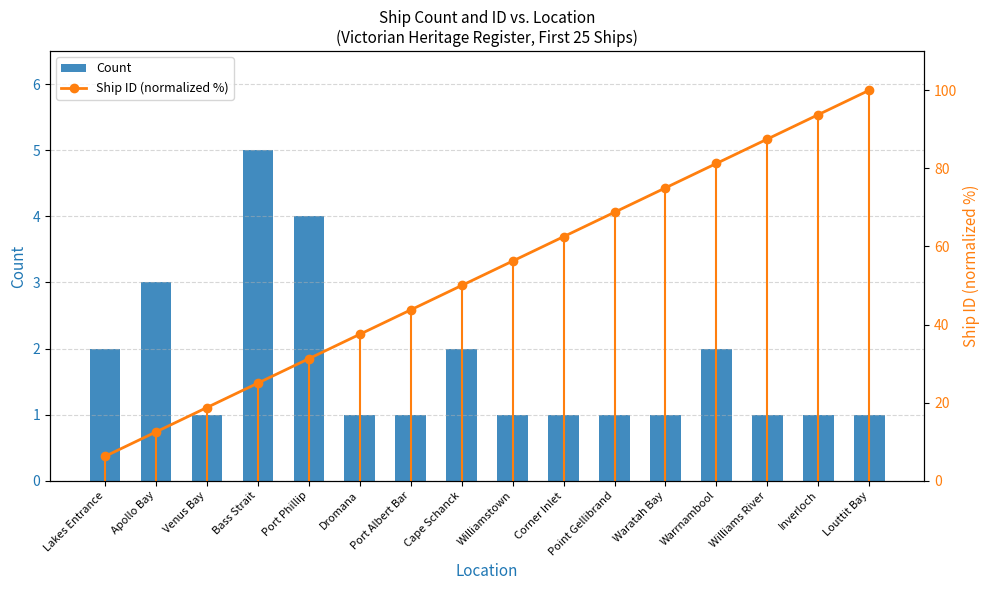

Rank the series by their maximum value, from highest to lowest.

Ship ID (normalized %), Count